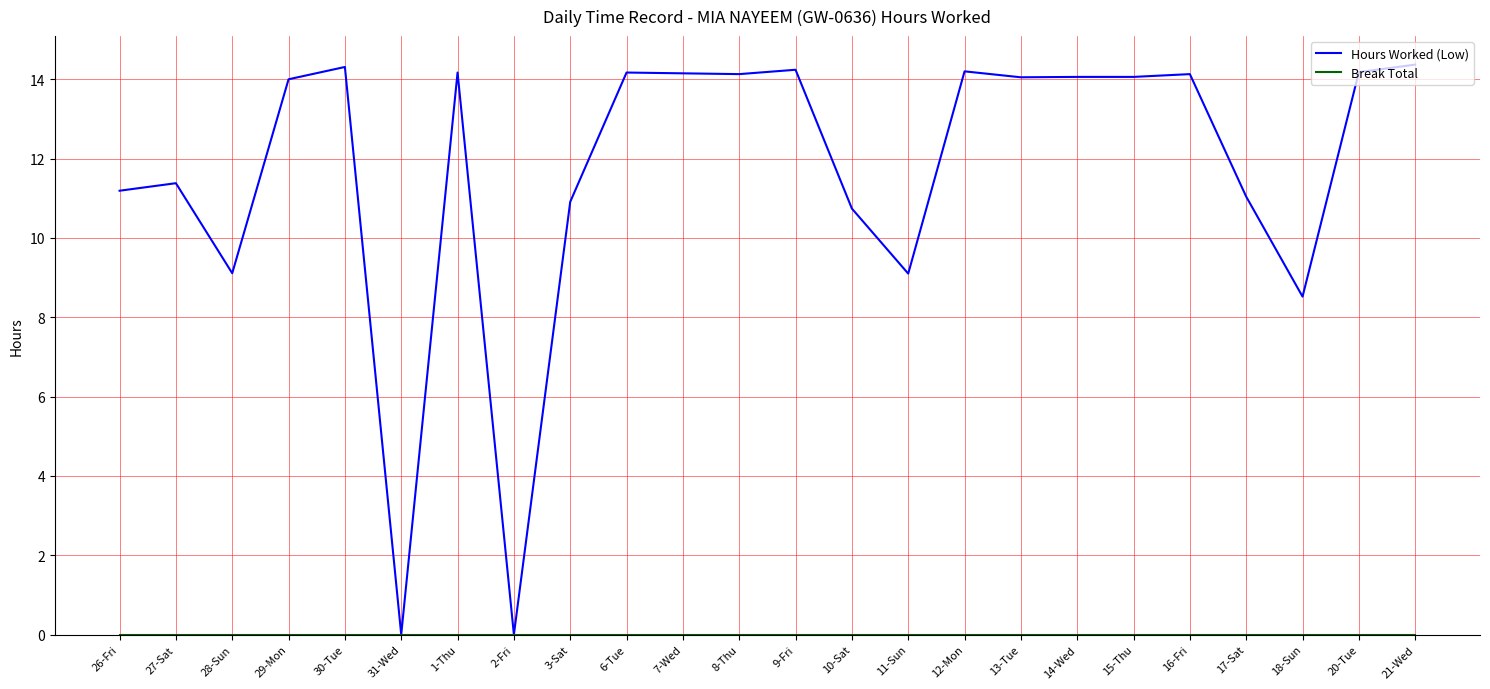

What is the spread (max minus min) of values at 3-Sat?

10.9